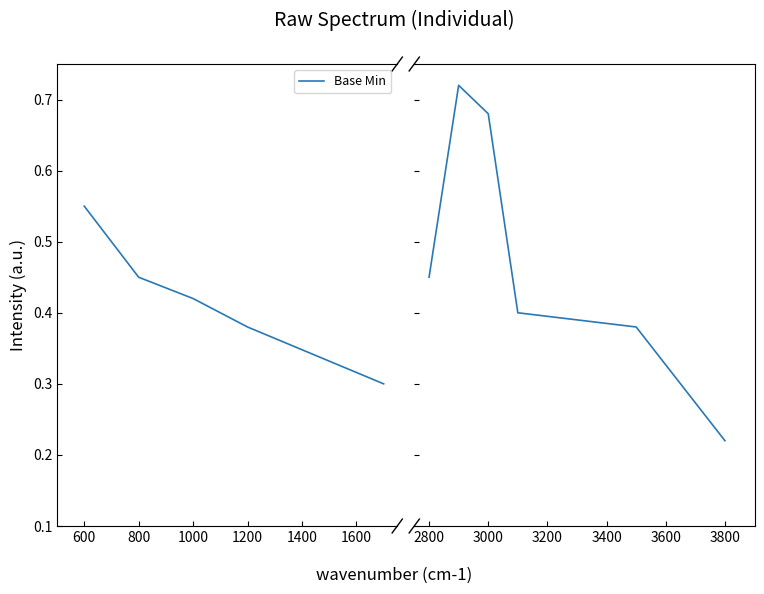

True or false: the data has more than 2 interior local peaks.

False